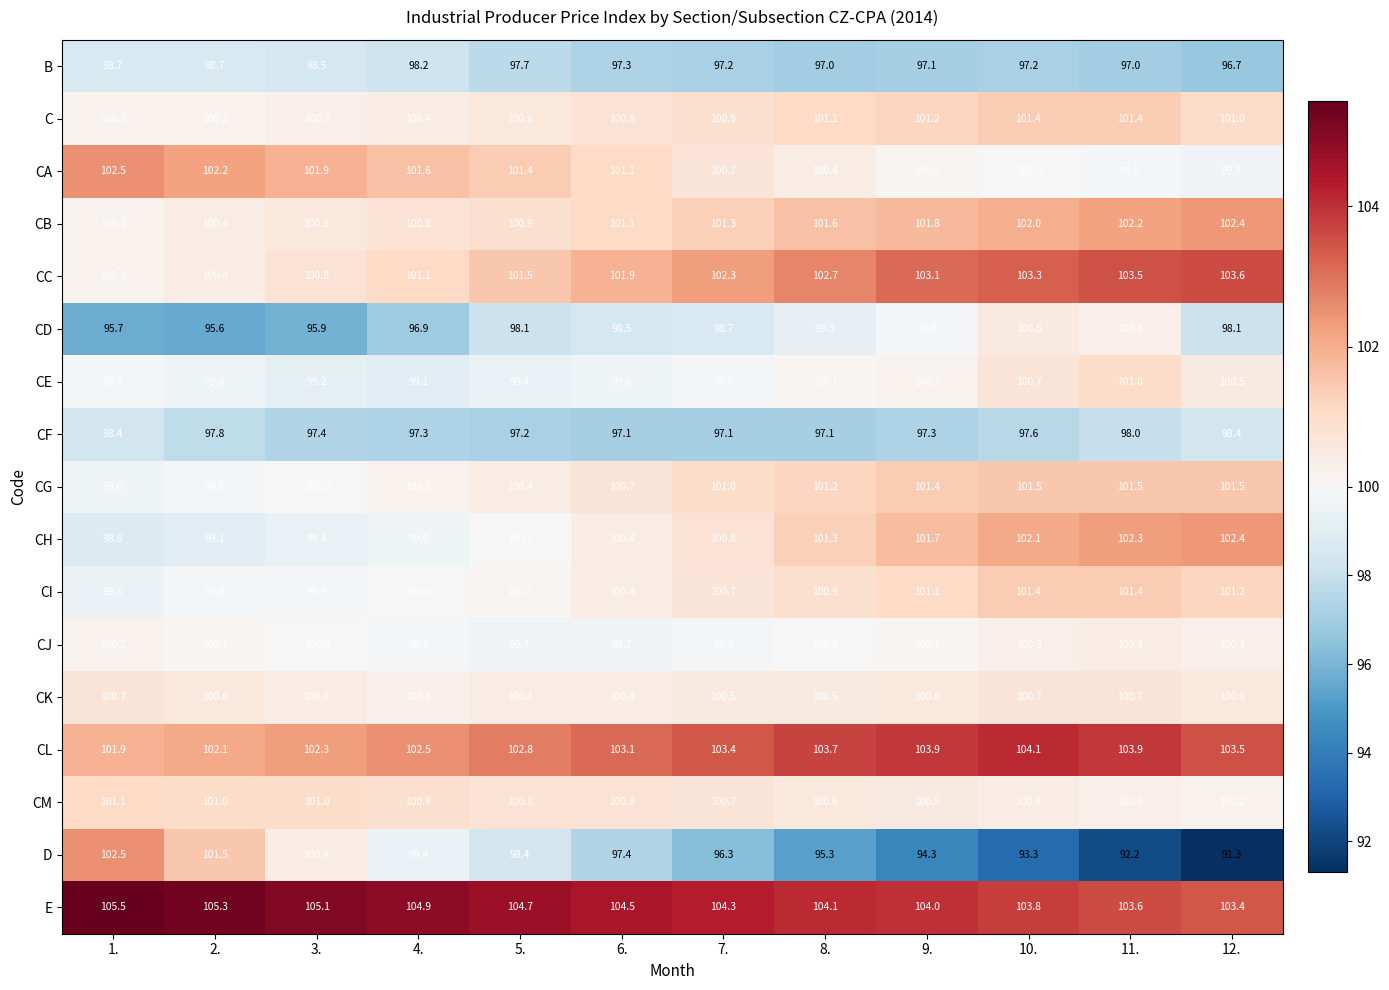

What value does the CJ series have at 5.?

99.7